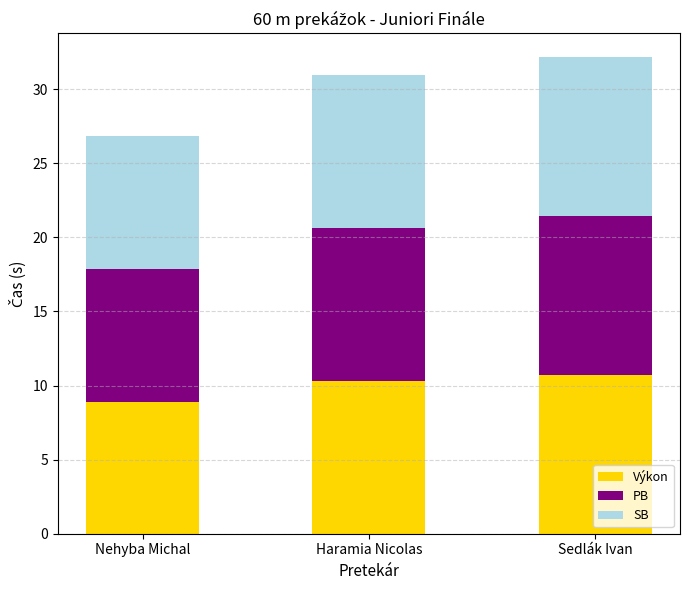

True or false: Výkon has a value of 10.3 at Haramia Nicolas.

True